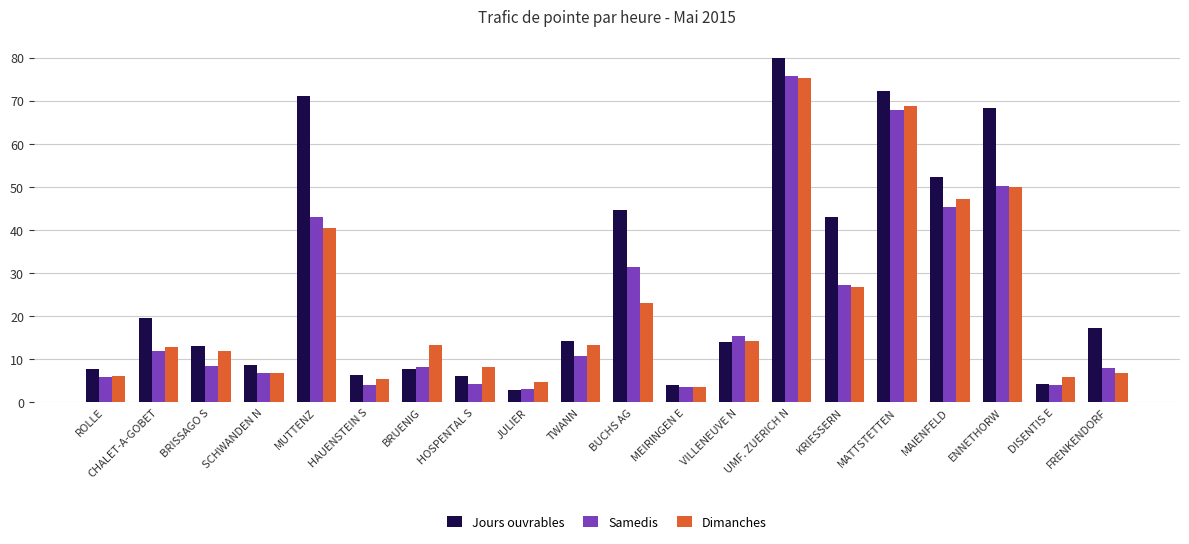

What is the sum of the Samedis values at MAIENFELD and JULIER?

48.5